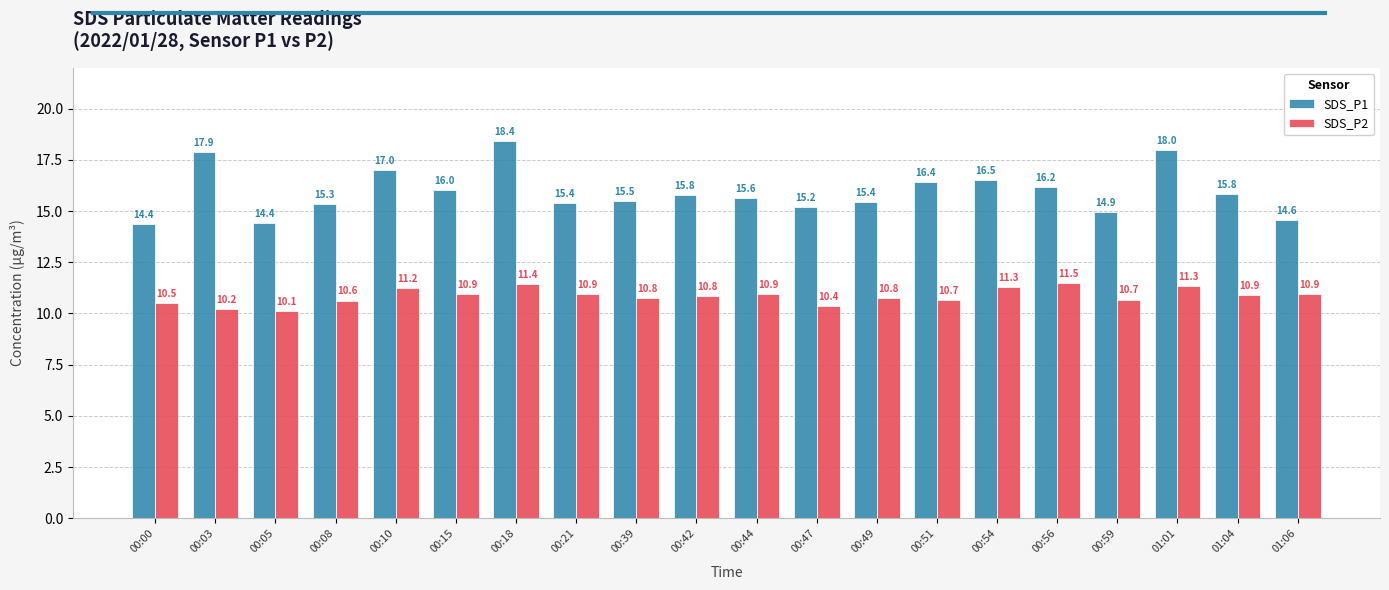

What is the difference between the highest and lowest values at 00:56?

4.7